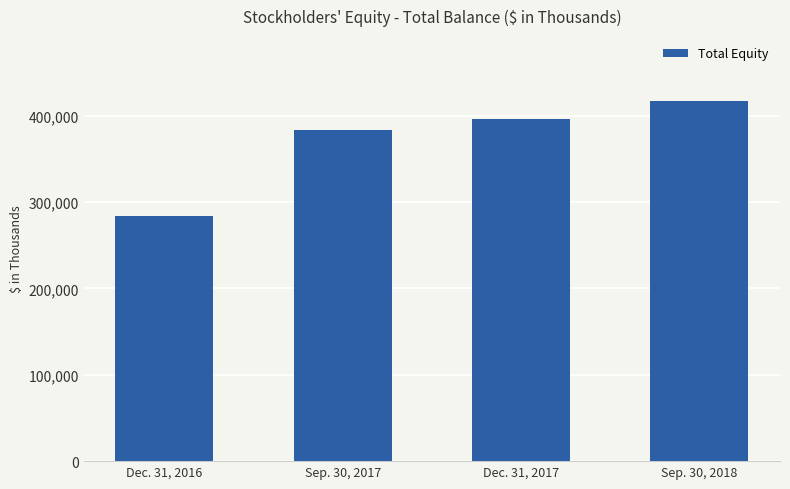

How many data points are less than 396705?

2